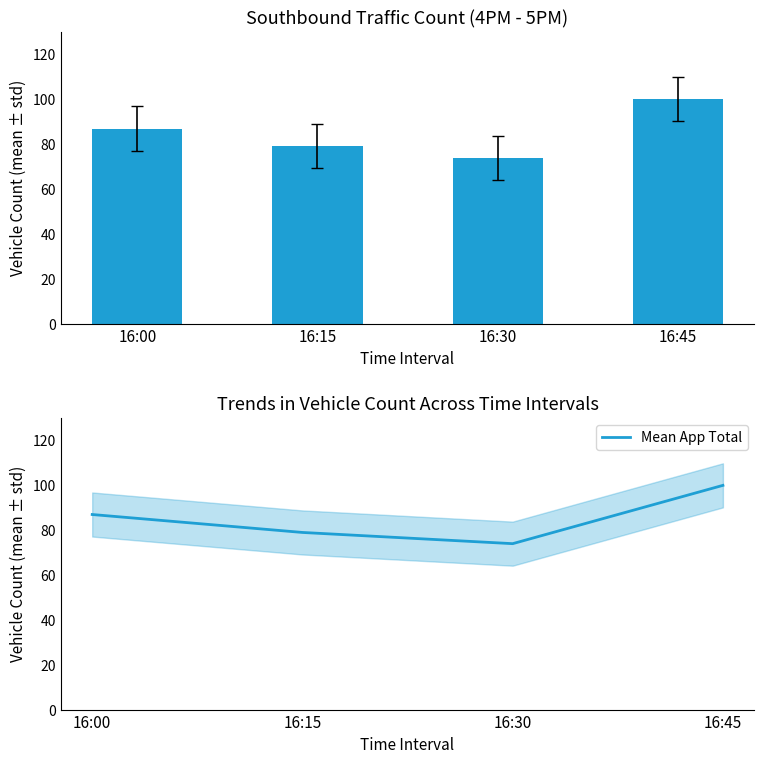

List the series in order of their peak value, highest first.

App Total, Mean App Total